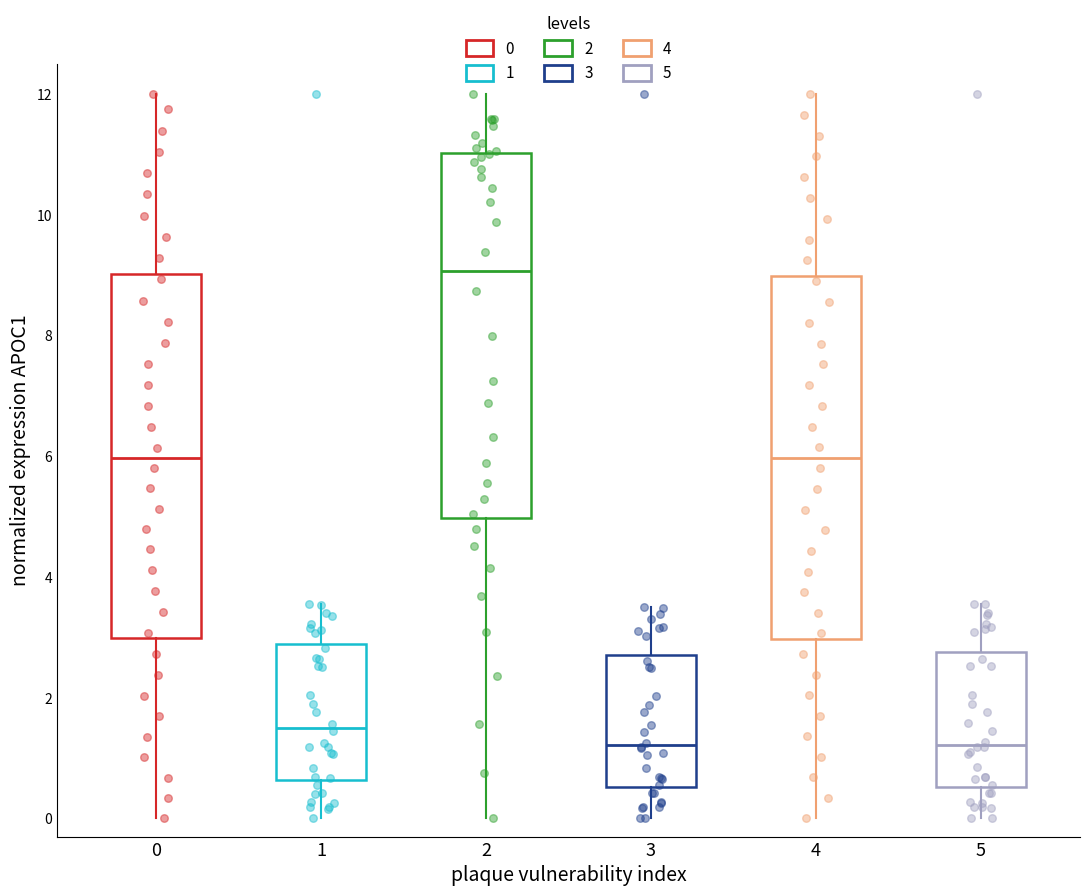

Reading left to right, read every box against the y-axis: the position of its median line, the range the box covers, and the ends of its whiskers. The values are not printed on the chart, so give them approximately, as read against the axis.

0: median 6.0, box 3.0 to 9.0, whiskers 0.0 to 12.0
1: median 1.6, box 0.6 to 2.8, whiskers 0.0 to 3.6
2: median 9.0, box 5.0 to 11.0, whiskers 0.0 to 12.0
3: median 1.2, box 0.6 to 2.8, whiskers 0.0 to 3.4
4: median 6.0, box 3.0 to 9.0, whiskers 0.0 to 12.0
5: median 1.2, box 0.6 to 2.8, whiskers 0.0 to 3.6